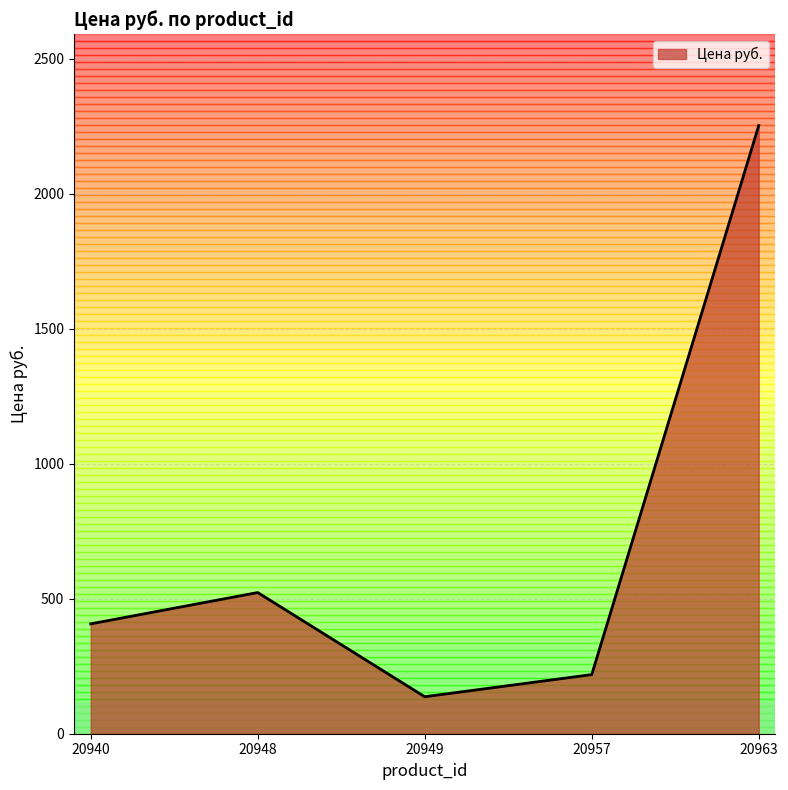

Reading left to right, what are all the values shown in this chart?

407	523	137	219	2253